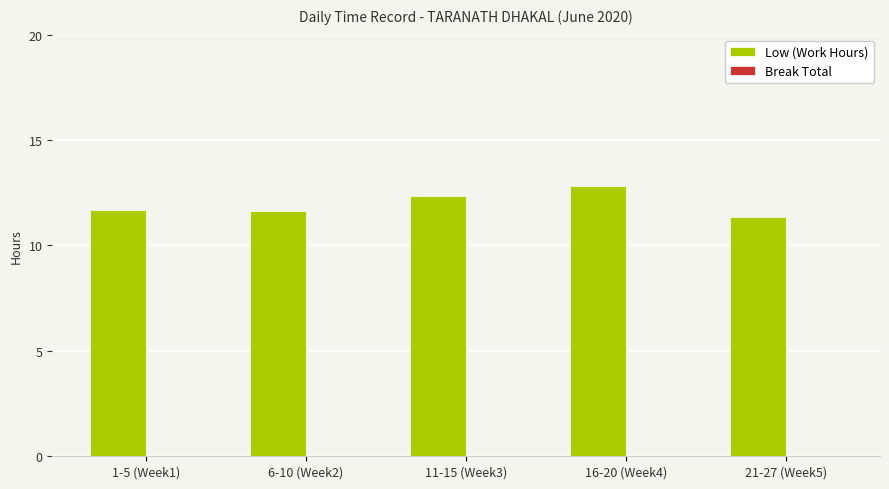

Approximately how many times larger is the value at 16-20 (Week4) compared to 6-10 (Week2)?

1.1